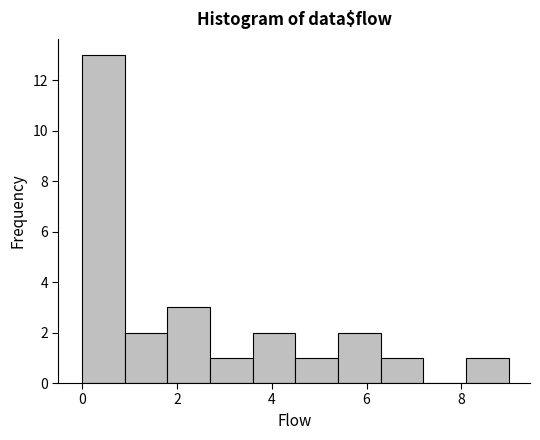

What is the height of the bar covering 3.6 to 4.5 on the x-axis? Neither the bar edges nor the heights are printed on the chart, so give them approximately, as read against the axes.

2